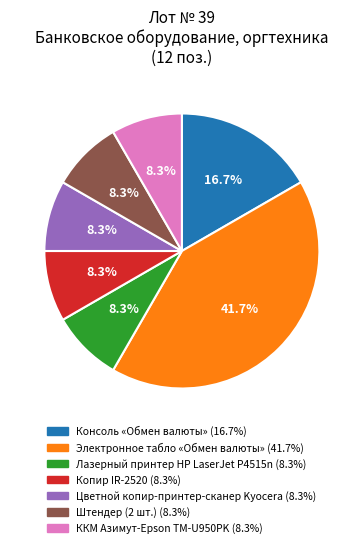

Approximately how many times larger is the value at Копир IR-2520 compared to Цветной копир-принтер-сканер Kyocera?

1.0